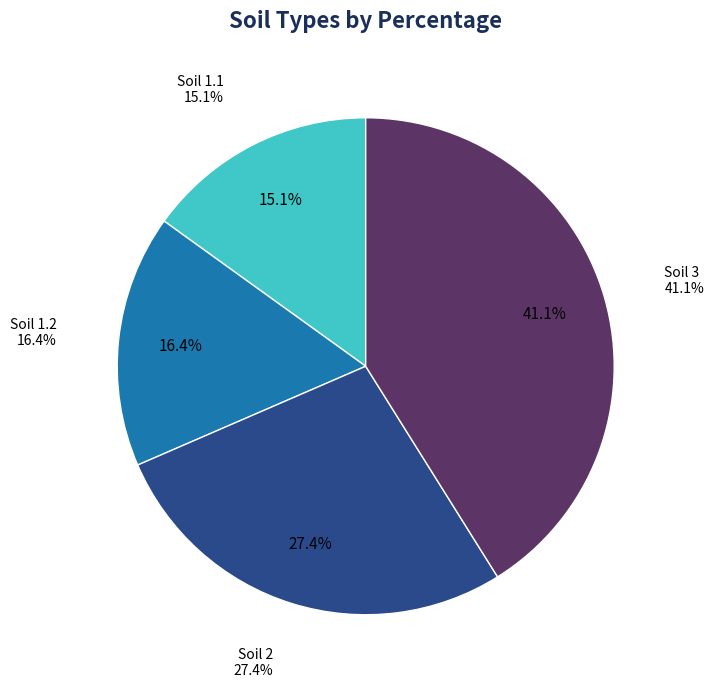

How many slices are in this pie chart?

4